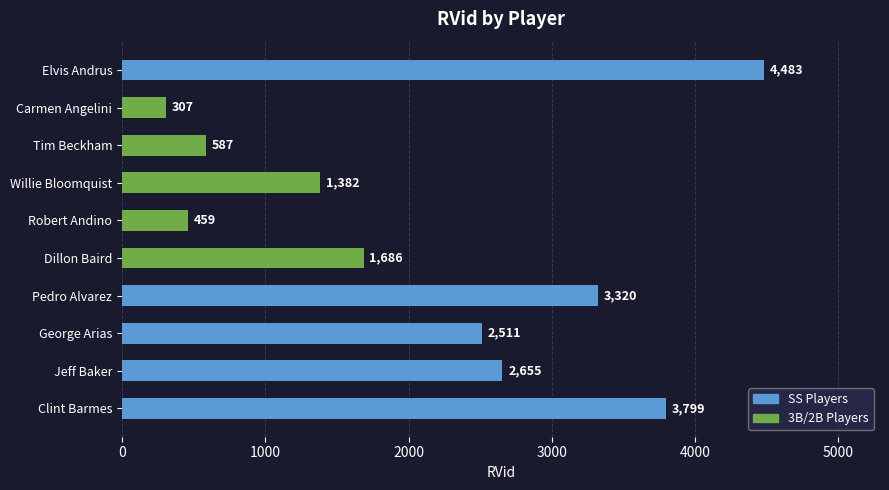

What is the sum of all values?

21189